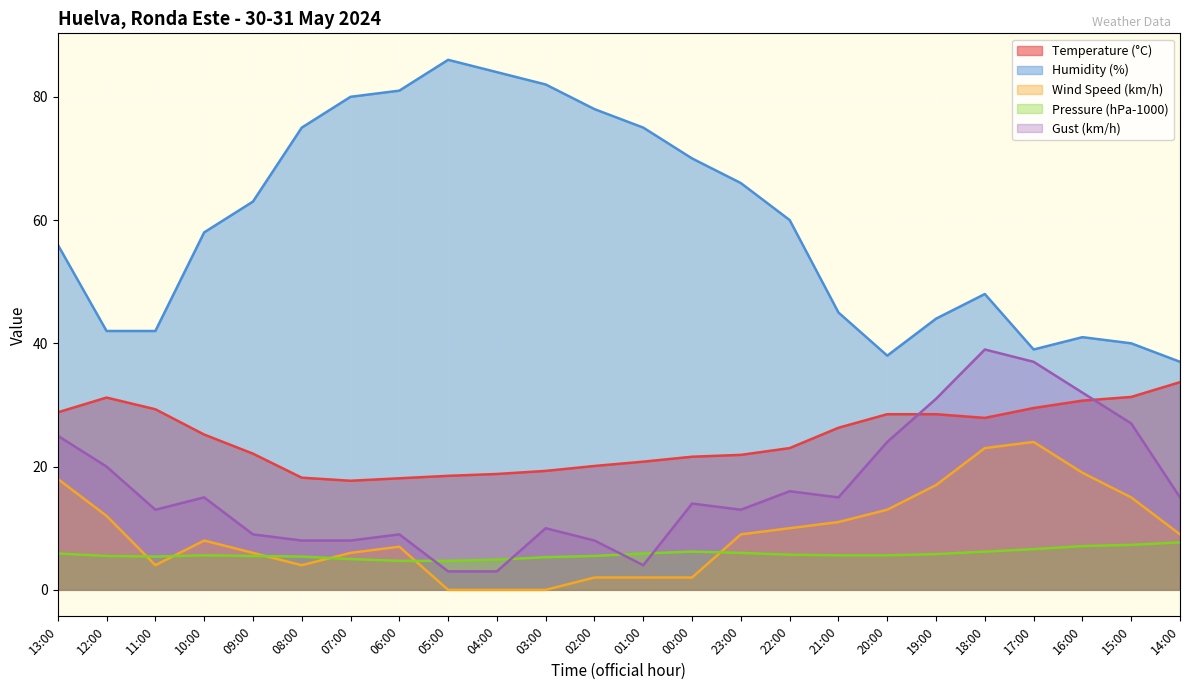

At which label does Wind Speed (km/h) first exceed 9?

13:00